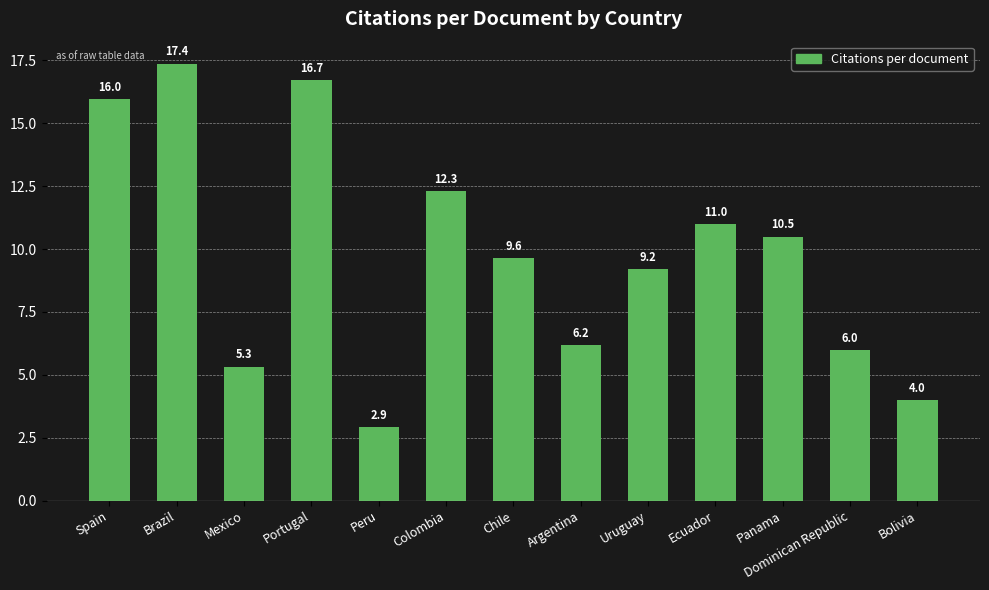

List the labels in order of value, largest first.

Brazil, Portugal, Spain, Colombia, Ecuador, Panama, Chile, Uruguay, Argentina, Dominican Republic, Mexico, Bolivia, Peru